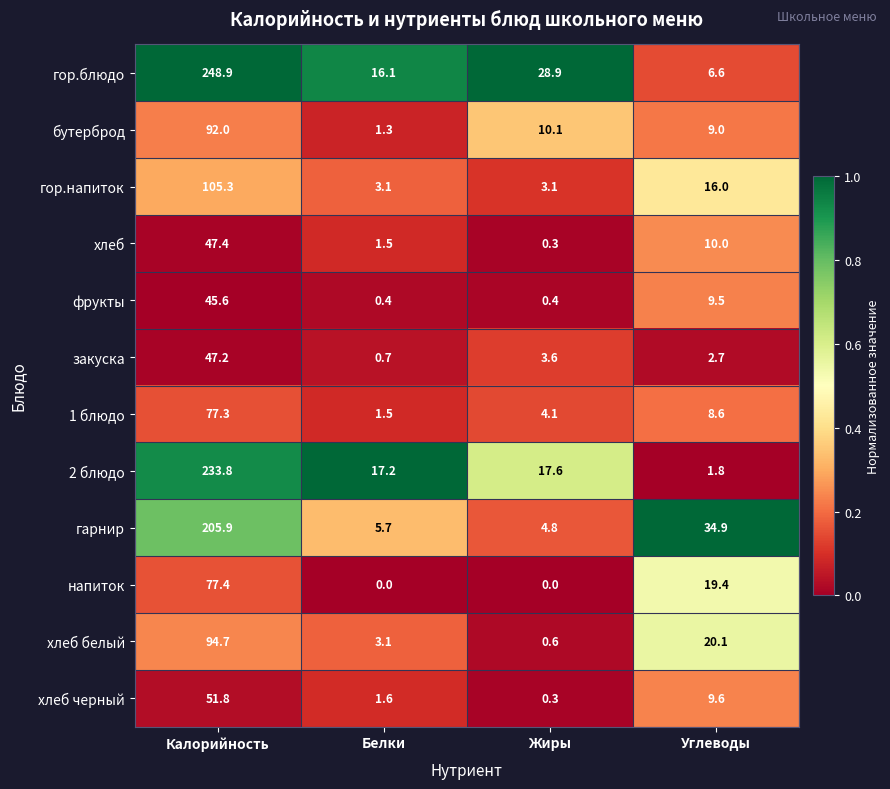

What is the difference between the хлеб белый values at Калорийность and Углеводы?

74.6